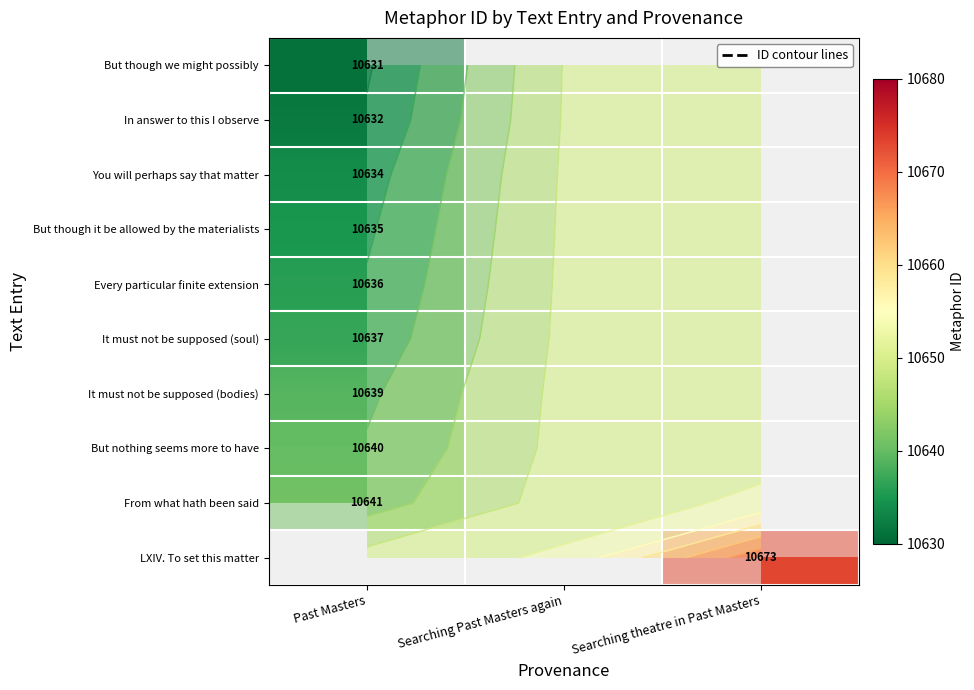

Rank the categories by It must not be supposed (soul) value from lowest to highest.

Past Masters, Searching Past Masters again, Searching theatre in Past Masters